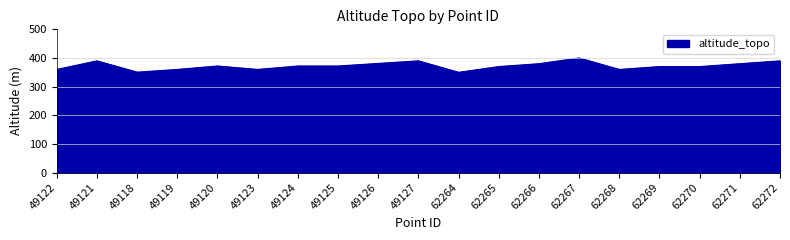

What is the maximum value shown in the chart?

400.0